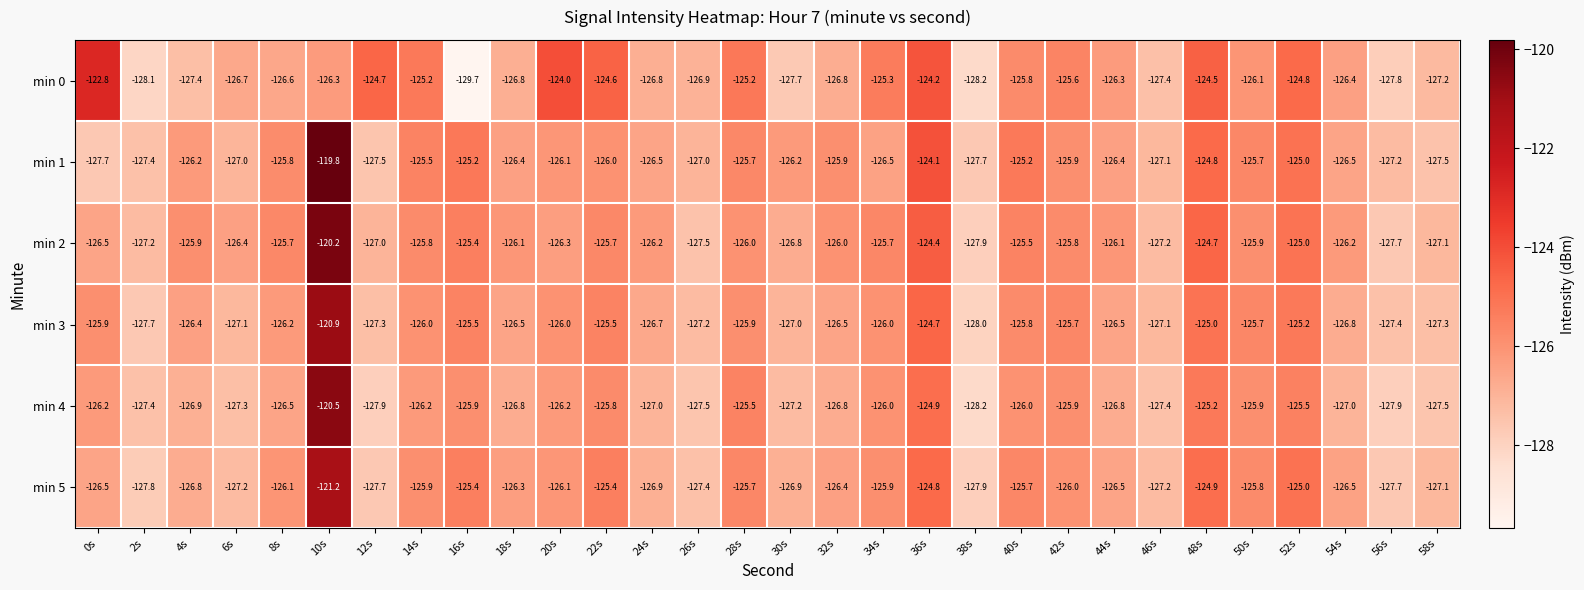

What is the approximate value of min 3 at 18s?

-126.5